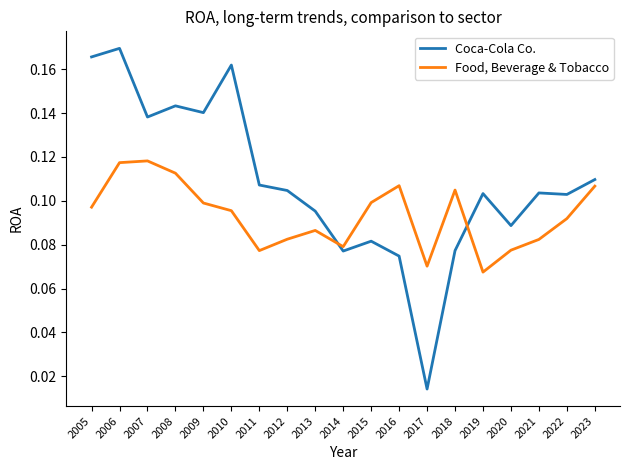

The Coca-Cola Co. series shows 0.0 at 2012. True or false?

False